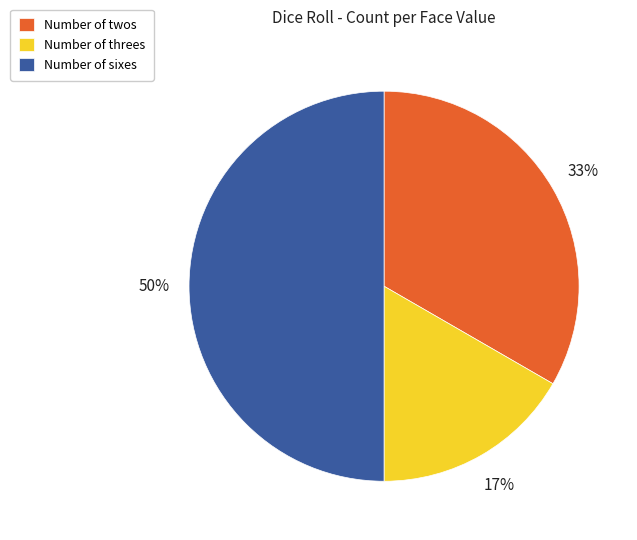

What is the smallest slice in the pie chart?

Number of threes